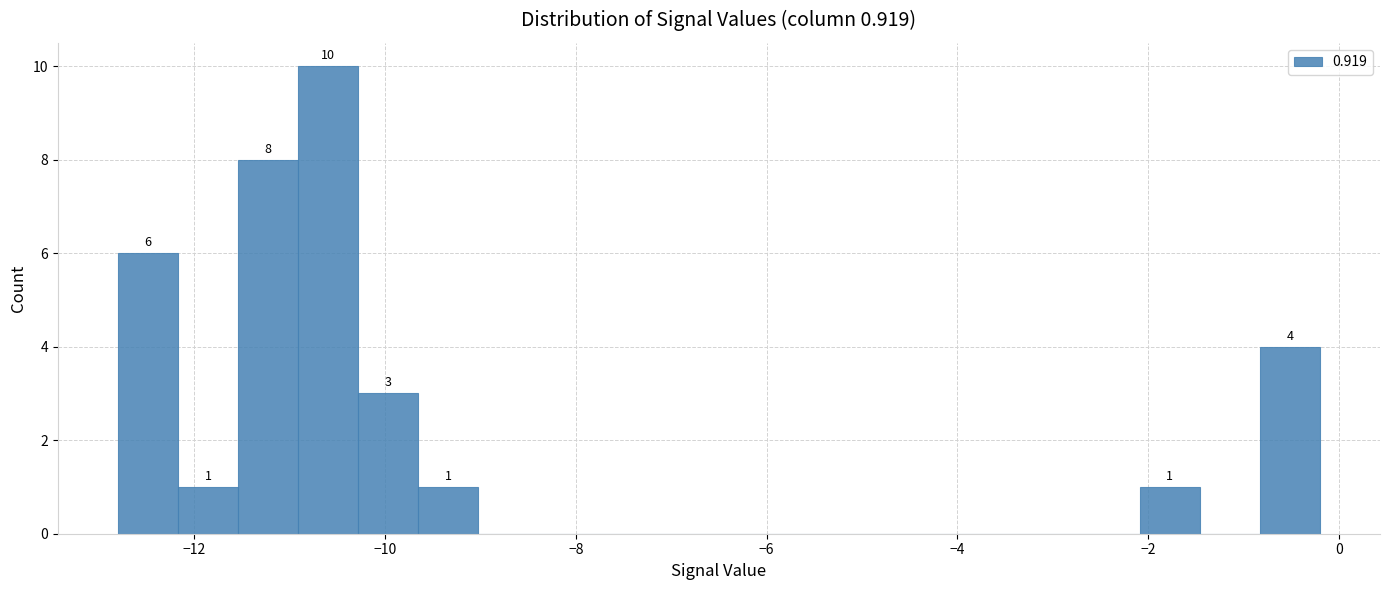

Around what value on the x-axis is the tallest bar? Give the approximate position of its centre, as read against the axis.

-10.6